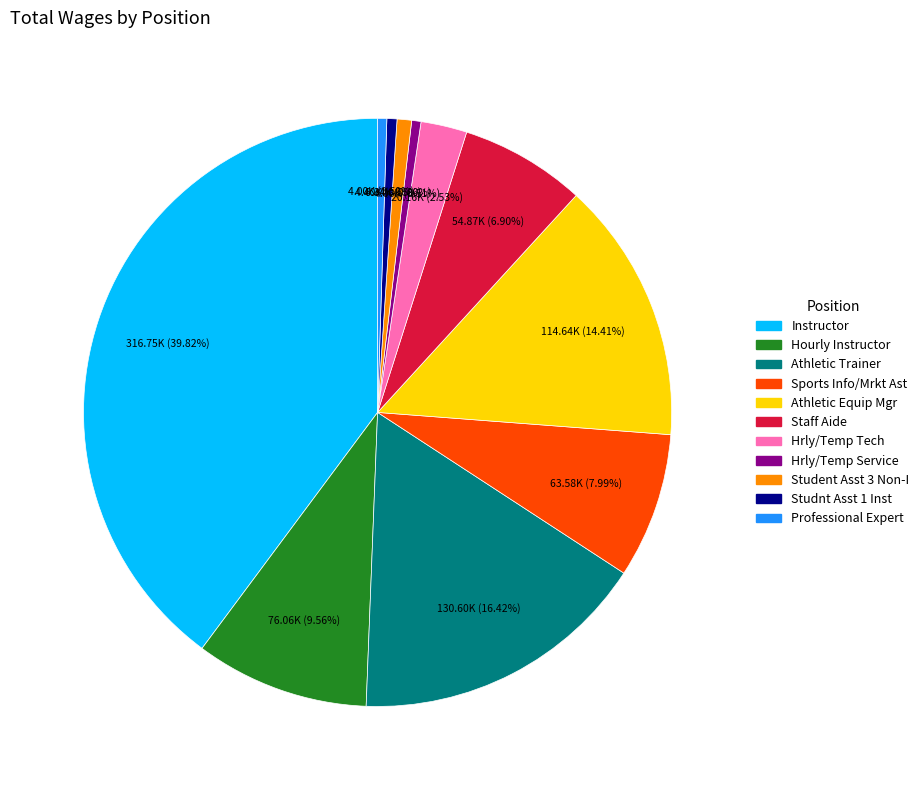

To the nearest percent, what is the difference between the Hrly/Temp Tech and Athletic Trainer slice percentages?

14%